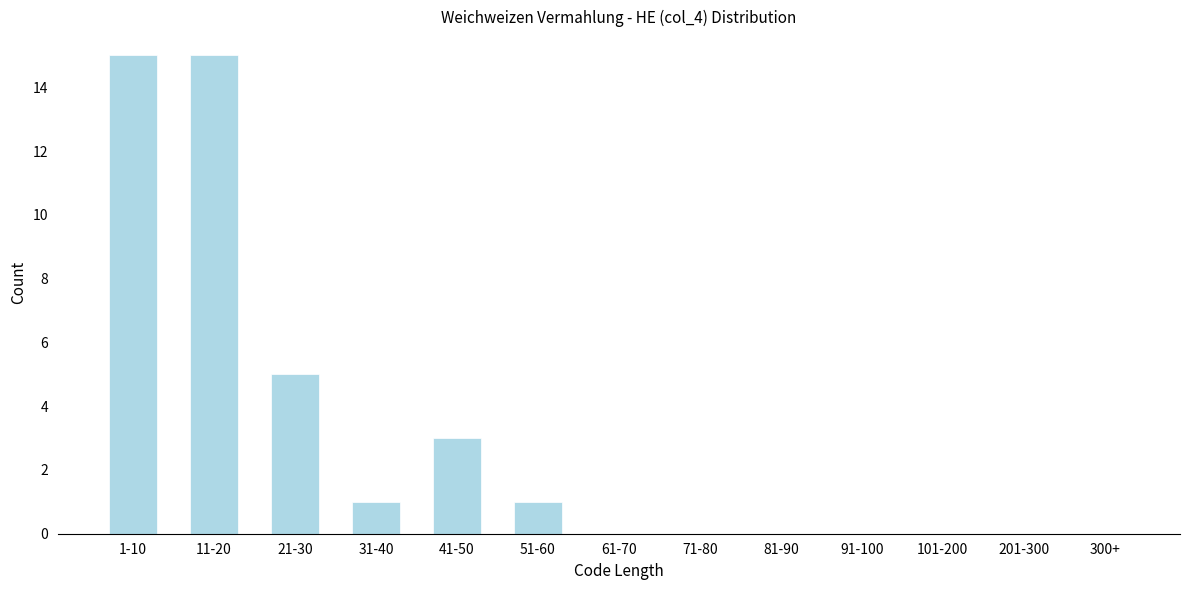

Reading right to left, what are all the values shown in this chart?

300+=0	201-300=0	101-200=0	91-100=0	81-90=0	71-80=0	61-70=0	51-60=1	41-50=3	31-40=1	21-30=5	11-20=15	1-10=15